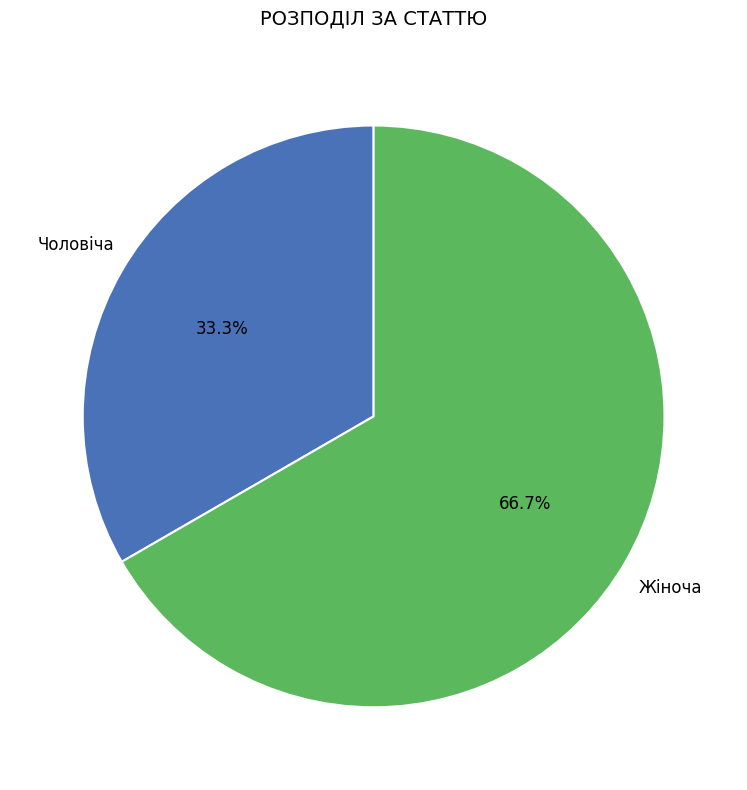

Is there a majority slice in this chart?

Yes